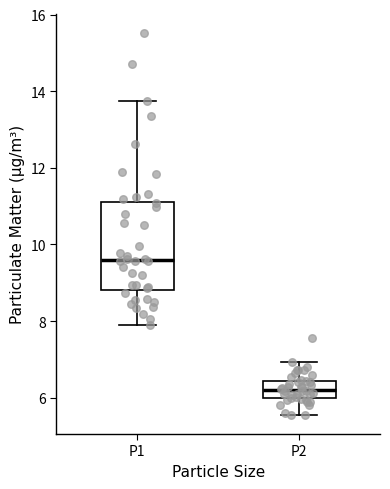

Comparing the boxes themselves (not the whiskers), which one is the tallest?

P1